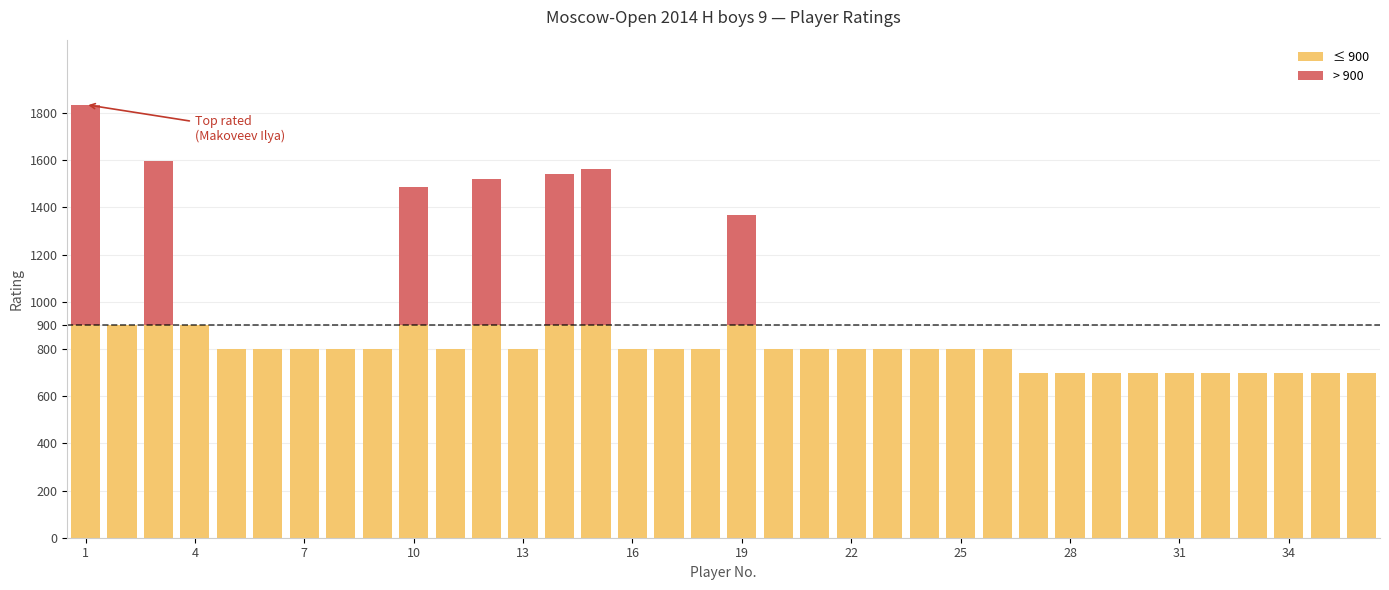

What are all the series names shown in the legend?

≤ 900, > 900